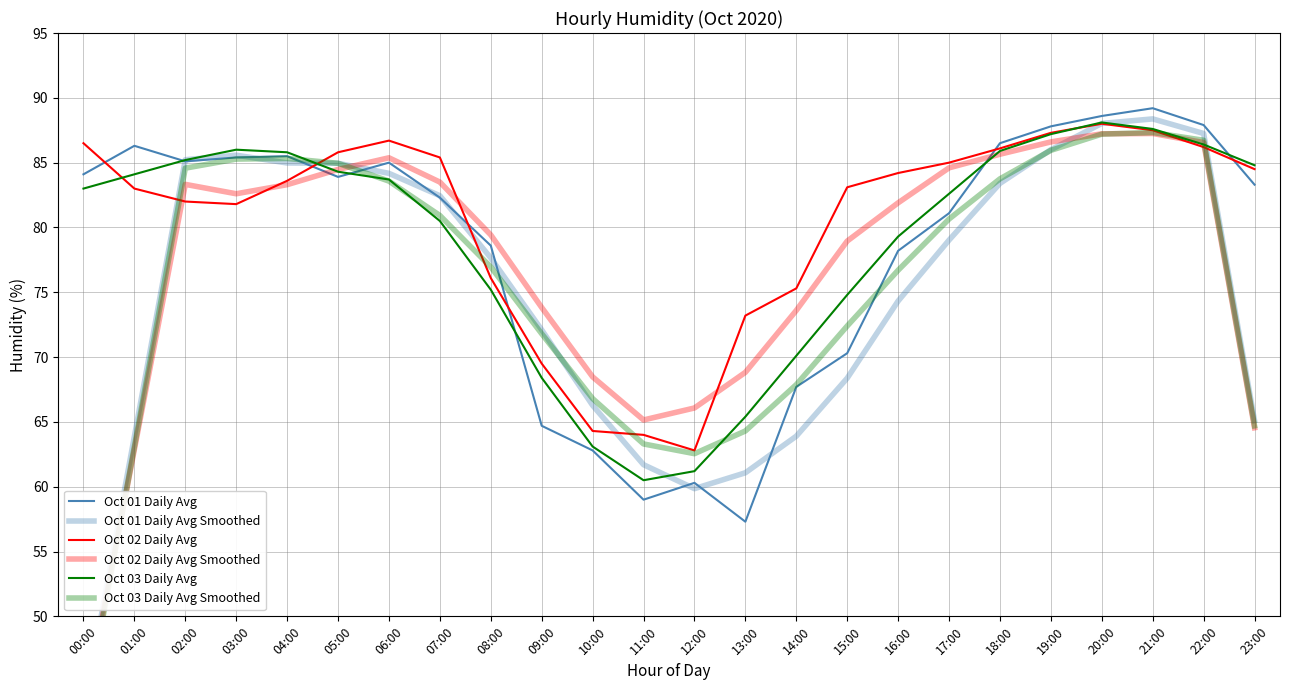

What is the lowest value of the Oct 02 Daily Avg series?

62.8